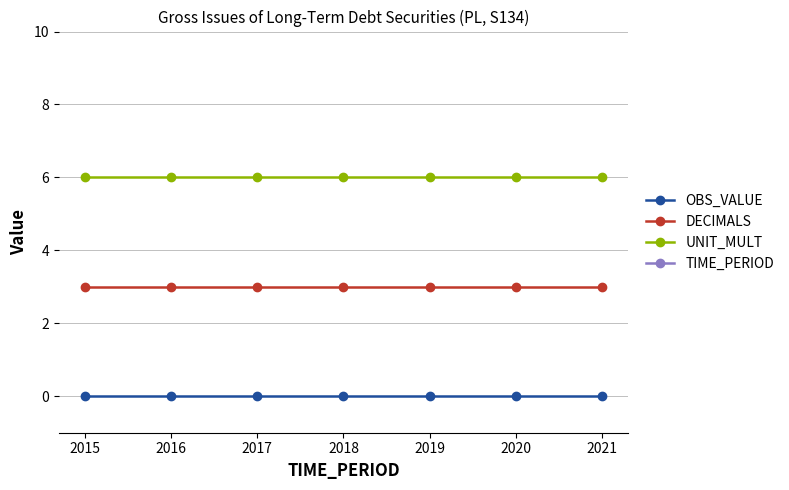

Reading left to right, what are all the values shown in this chart?

OBS_VALUE: 0	0	0	0	0	0	0
DECIMALS: 3	3	3	3	3	3	3
UNIT_MULT: 6	6	6	6	6	6	6
TIME_PERIOD: 2015	2016	2017	2018	2019	2020	2021